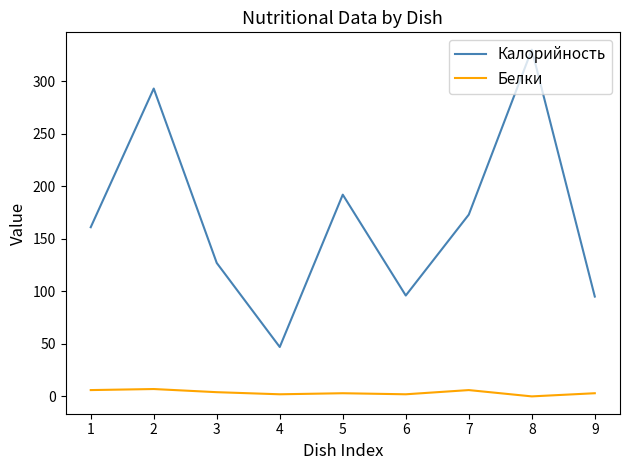

What are all the series names shown in the legend?

Калорийность, Белки